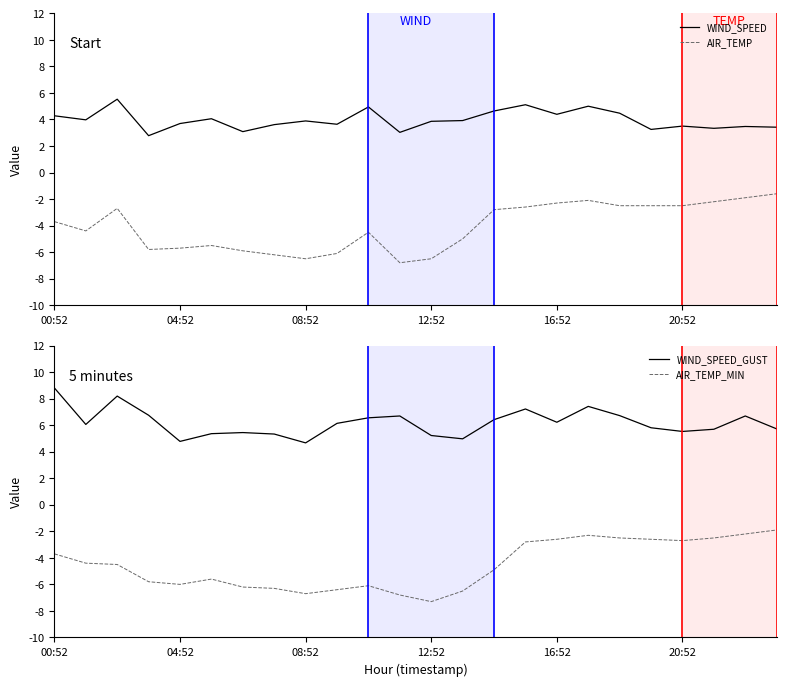

Which has a higher value, 15 or 21?

15